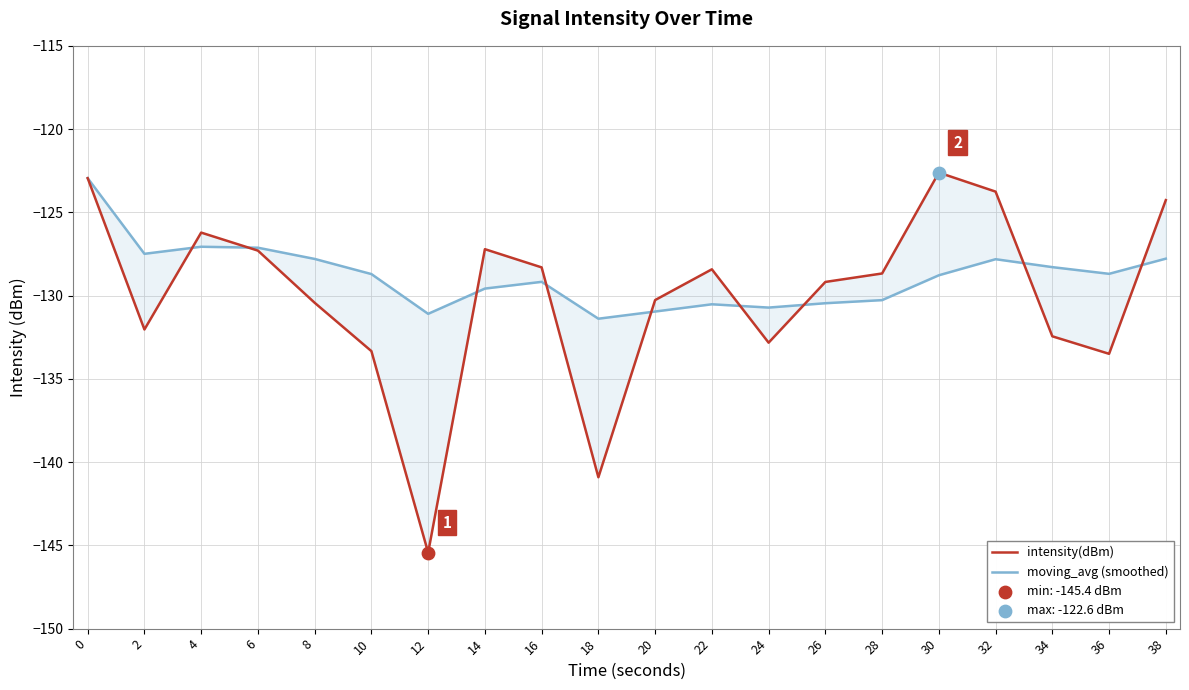

Which series contains the highest Y value?

intensity(dBm)